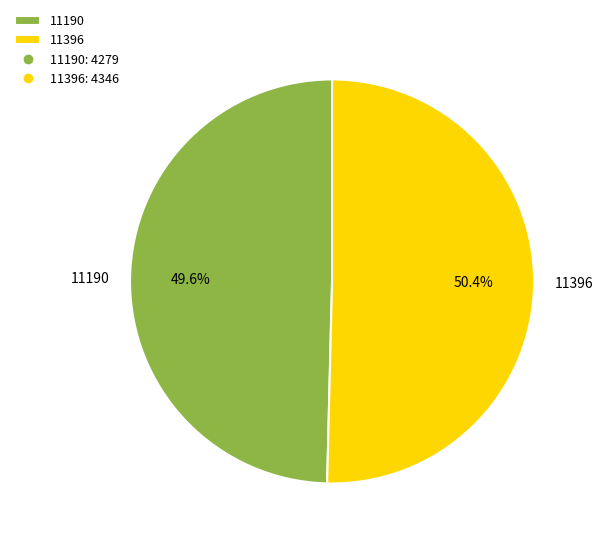

To the nearest percent, what is the combined percentage of 11396 and 11190?

100%